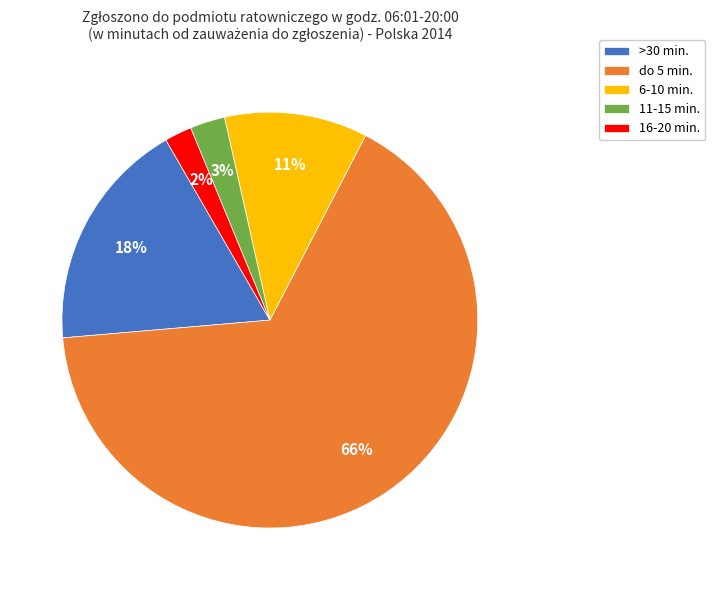

Count the number of slices in the pie.

5